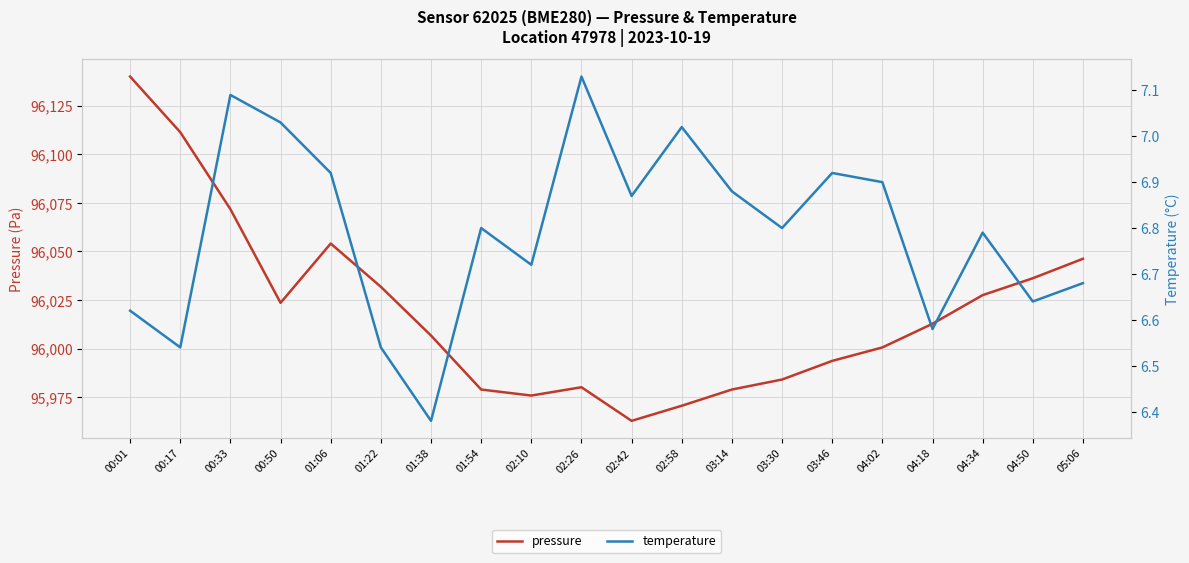

What is the maximum value for pressure?

96140.1